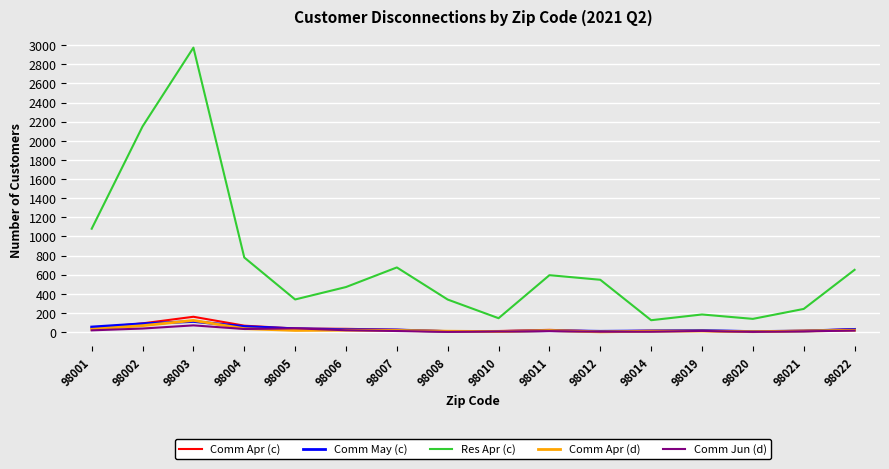

Which series has the largest total across all categories?

Res Apr (c)